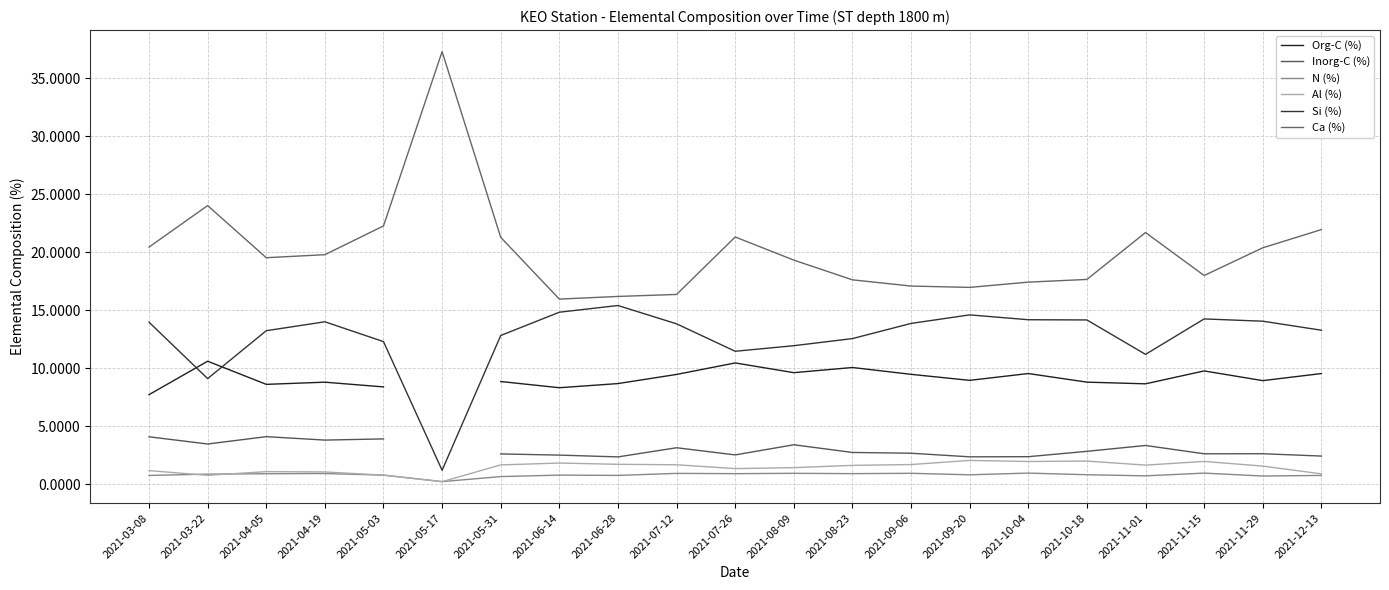

How many lines are shown in the chart?

6